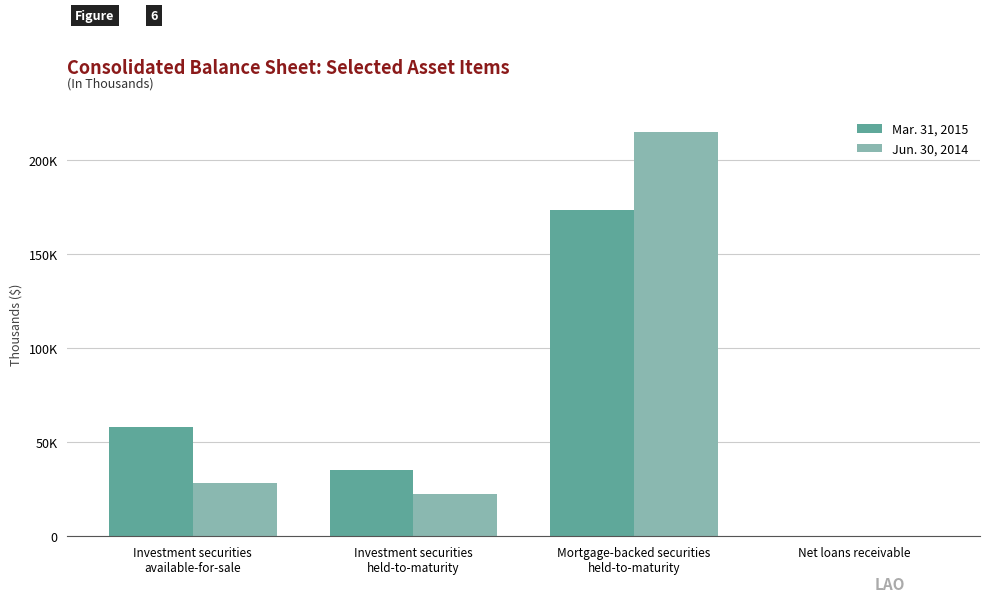

Where is Mar. 31, 2015 nearest to the value 86819?

Investment securities
available-for-sale